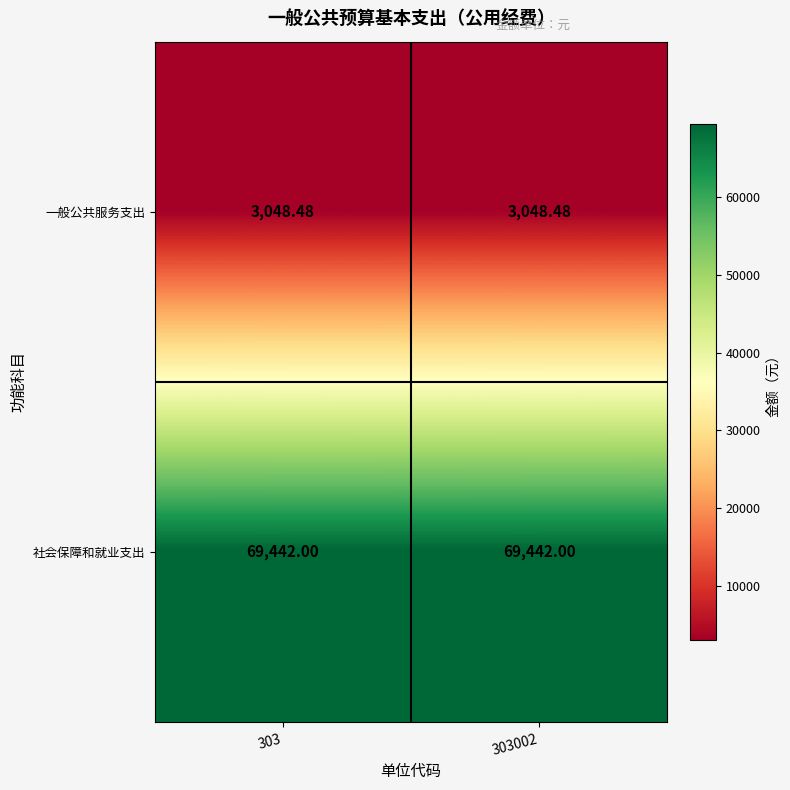

At 303, list the series in order from smallest to largest.

一般公共服务支出, 社会保障和就业支出